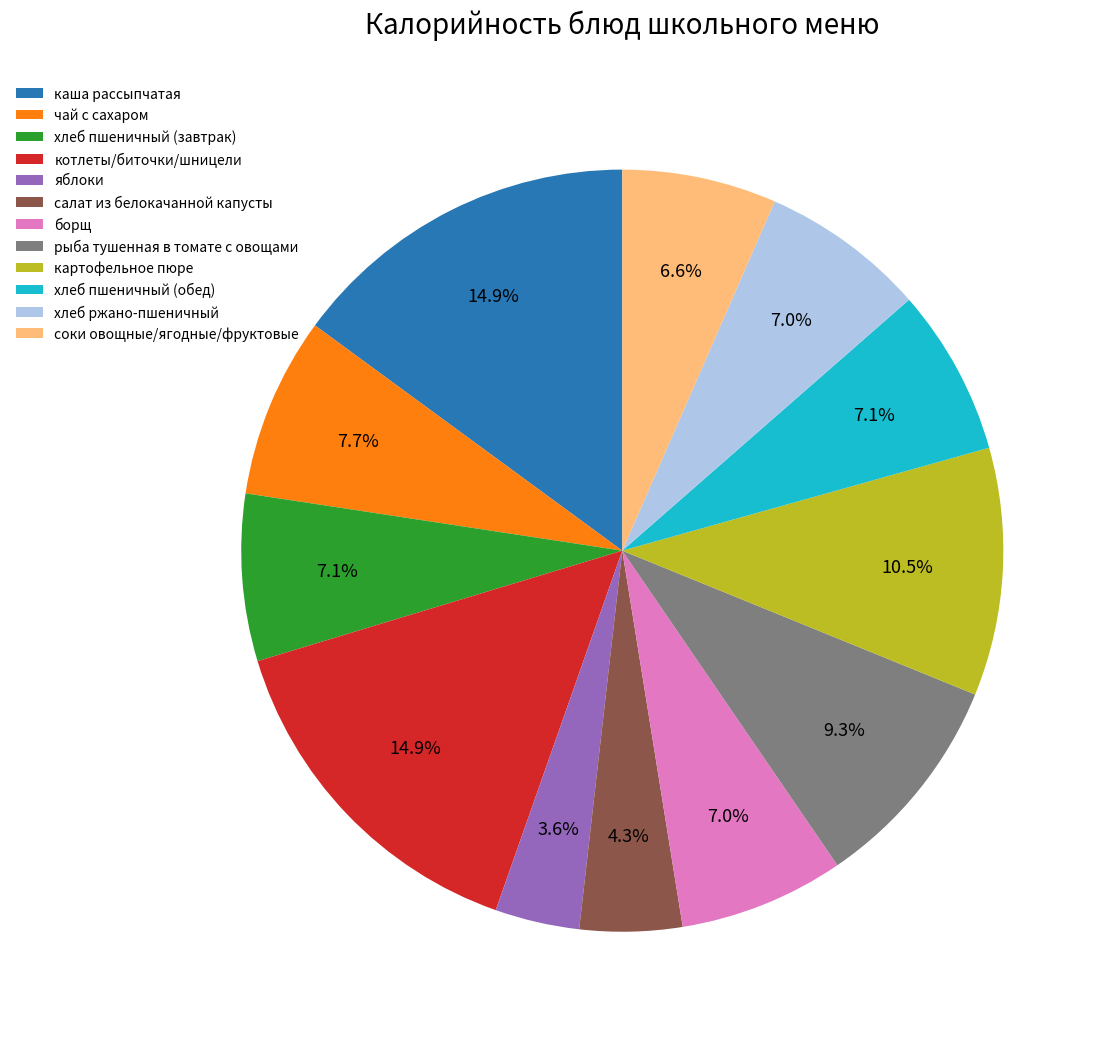

How many segments does this pie chart have?

12